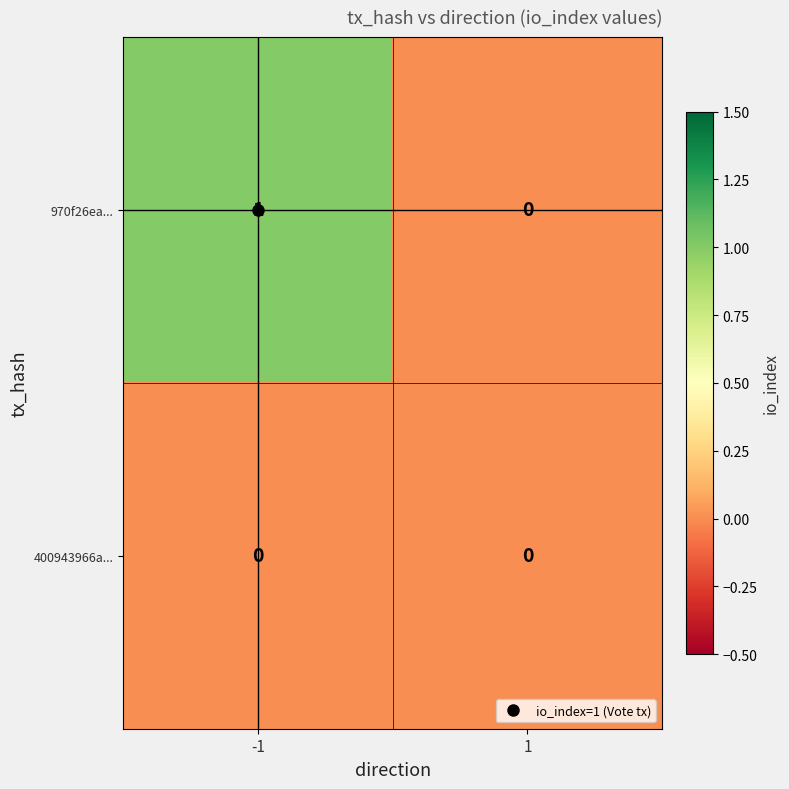

True or false: 400943966a... has a value of 0 at -1.

True